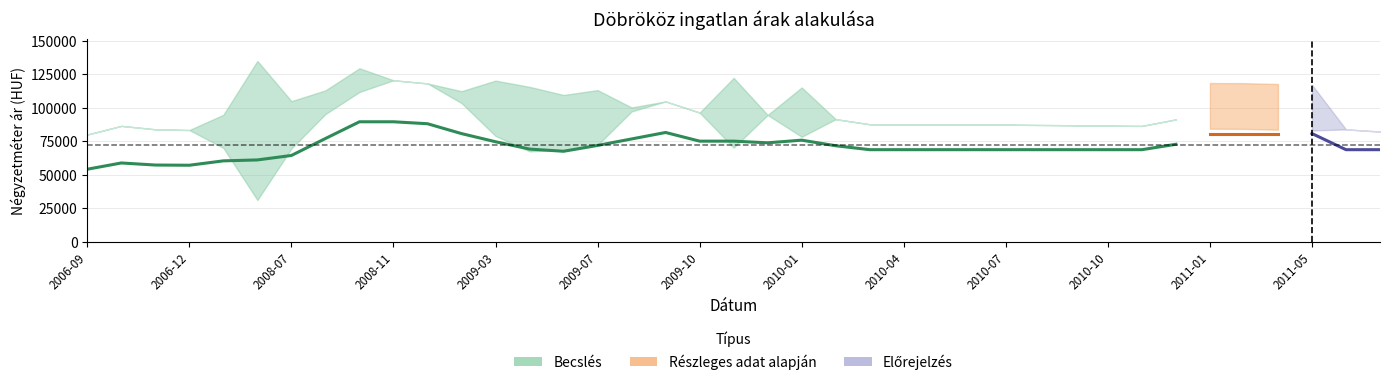

The value of Szórás alsó határ at 2009-01 is 76038. True or false?

False